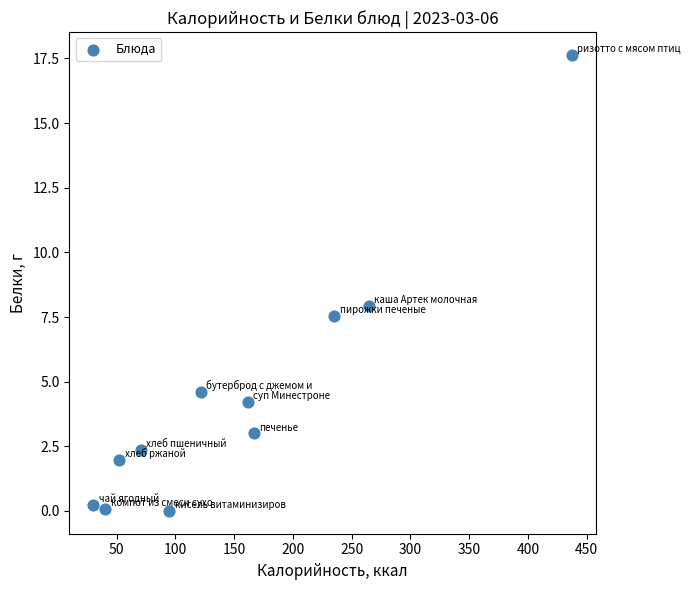

What is the range of X values (max minus min)?

407.2